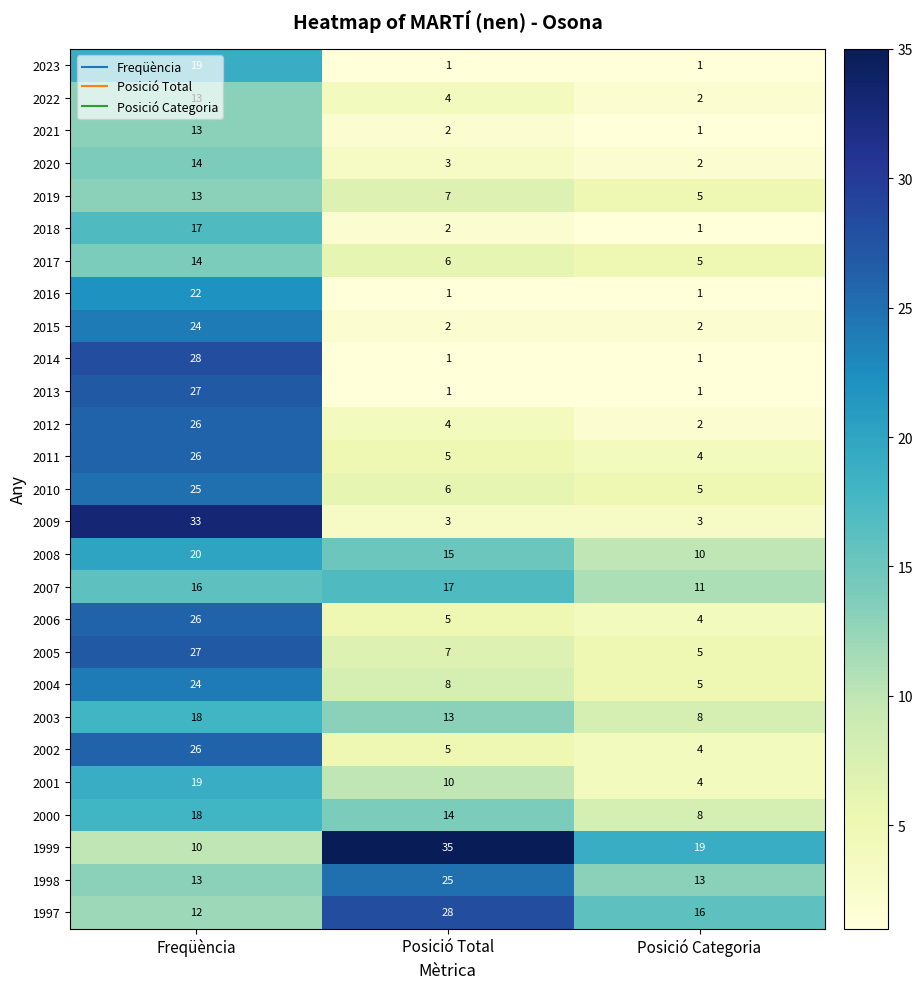

Where is 2010 nearest to the value 15?

Posició Total